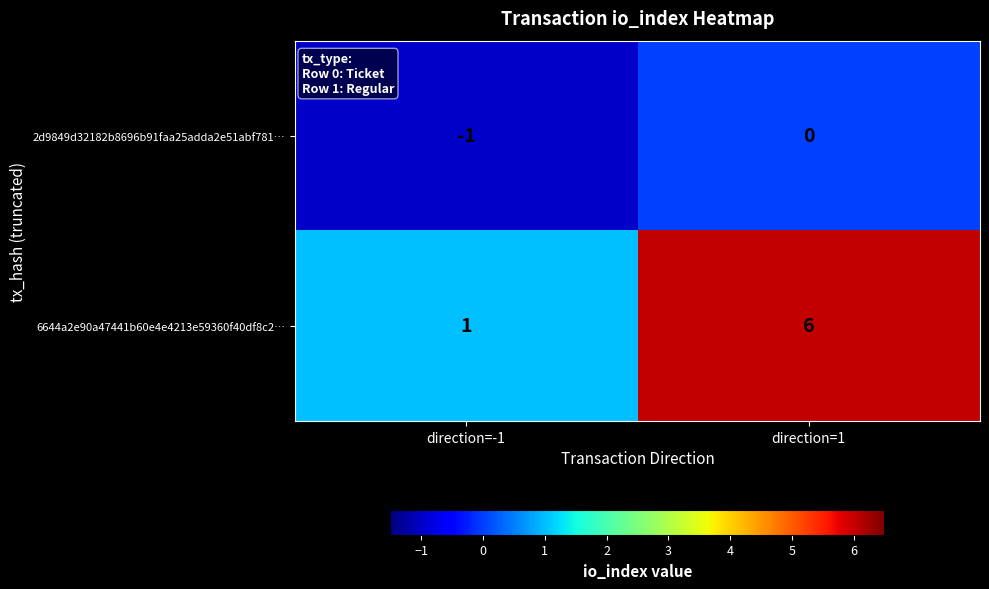

Reading right to left, extract all data points from this chart.

2d9849d32182b8696b91faa25adda2e51abf781…: 0	-1
6644a2e90a47441b60e4e4213e59360f40df8c2…: 6	1